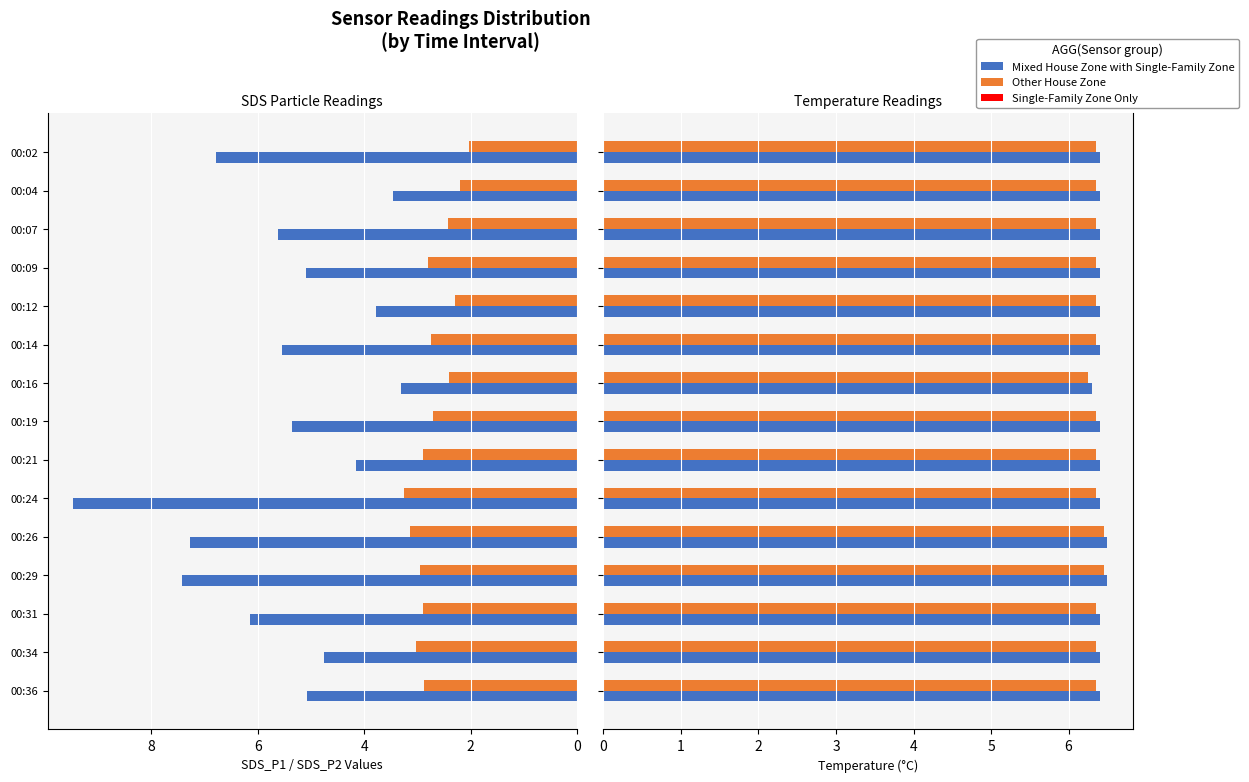

What is the average value of the SDS_P1 series?

5.5